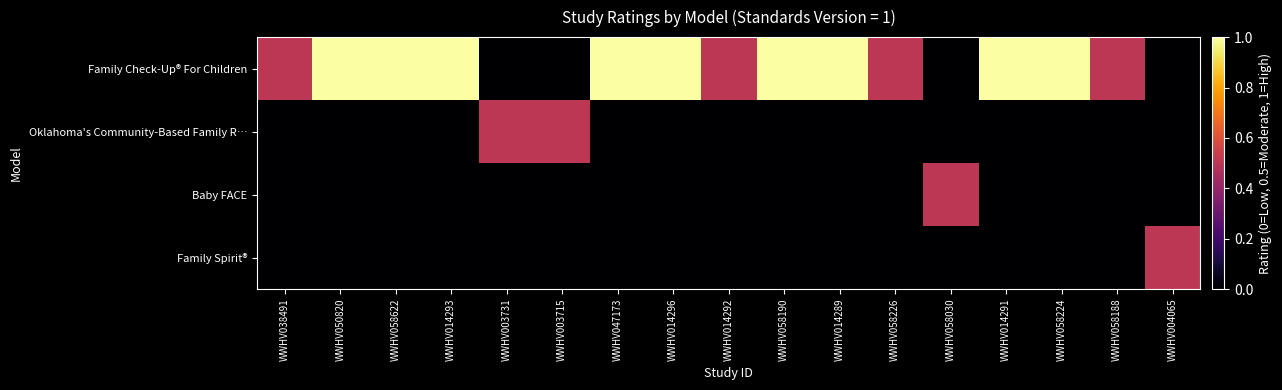

What is the greatest value displayed?

1.0